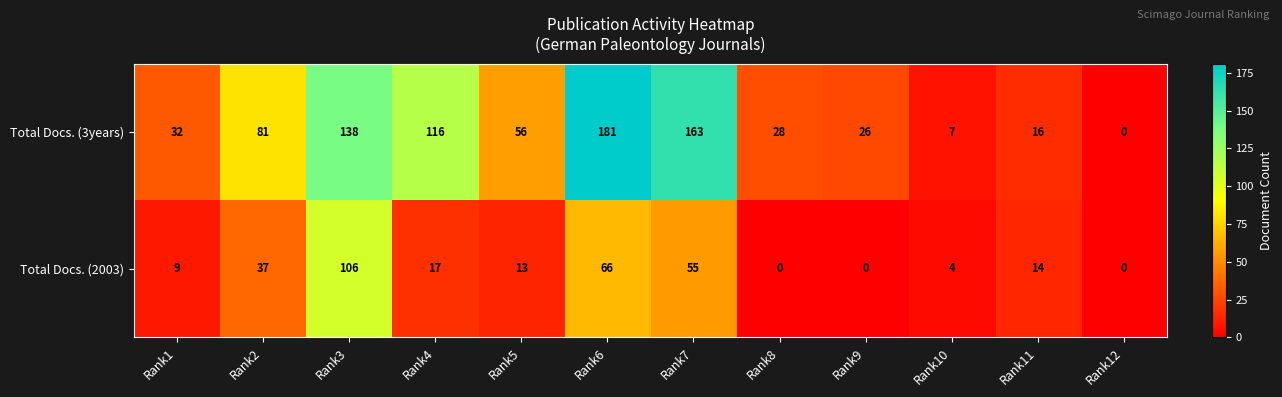

Count the number of categories in the chart.

12